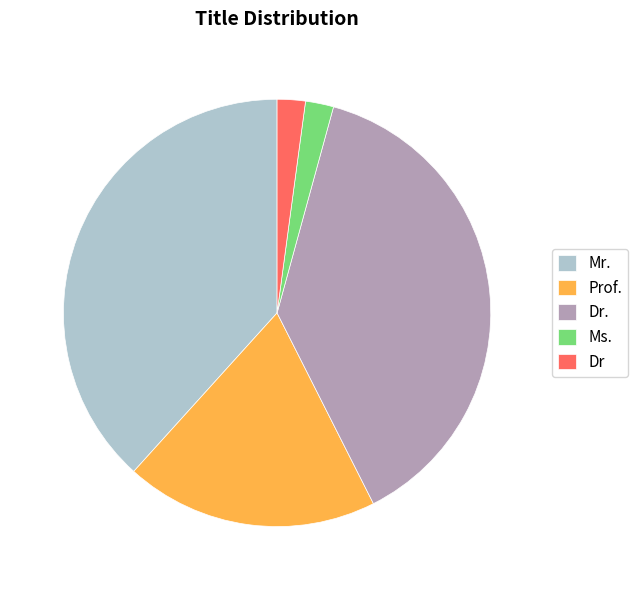

Is the sum of Dr. and Ms. greater than half?

No